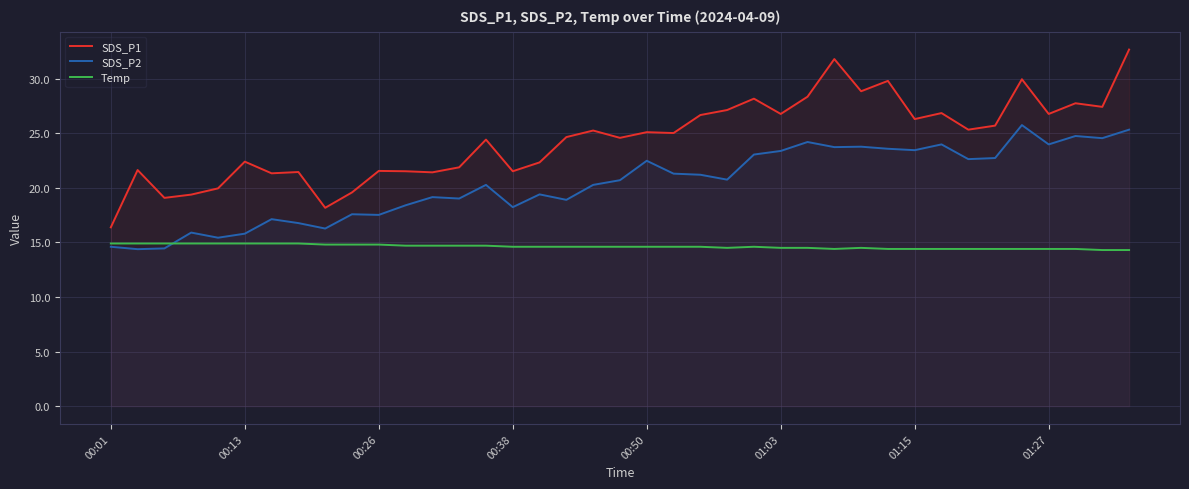

How many lines are shown in the chart?

3